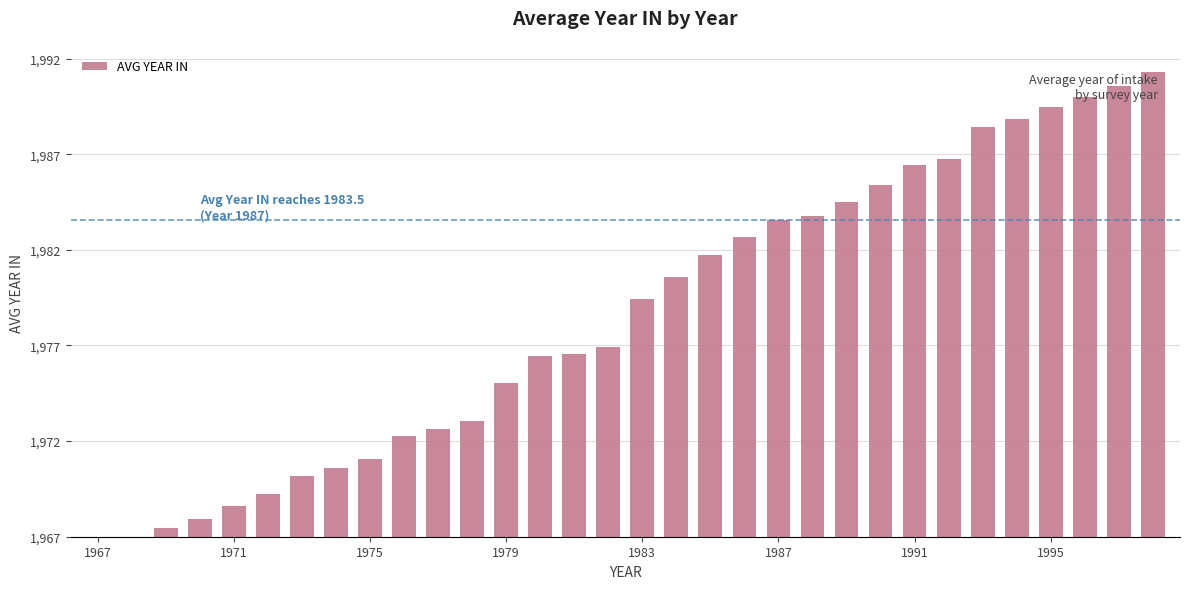

What is the difference between the second highest and minimum values?

23.5